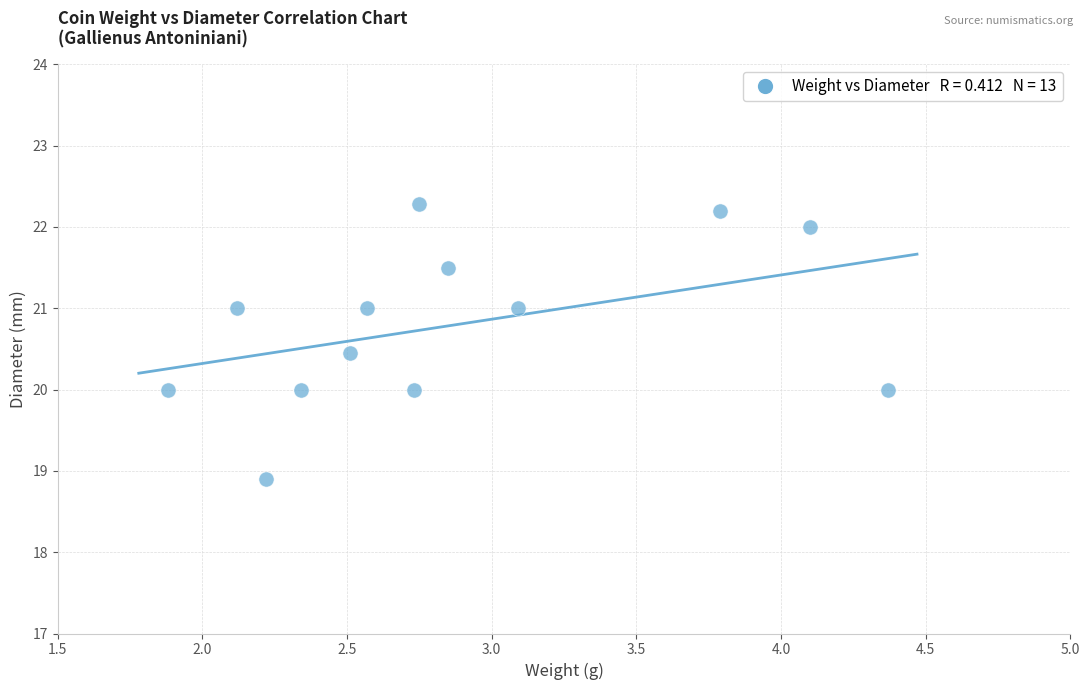

What is the range of Y values (max minus min)?

3.4